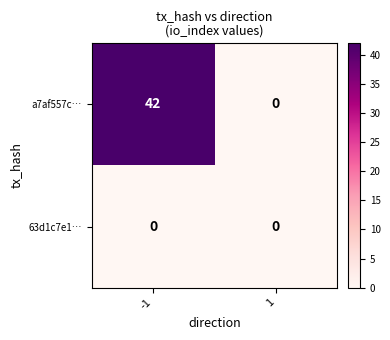

How many data points does each series have?

2